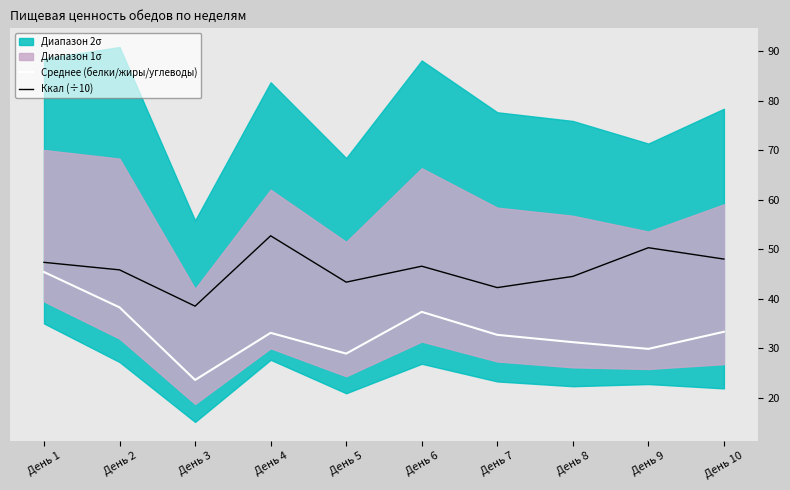

What is the maximum value shown in the chart?

52.7